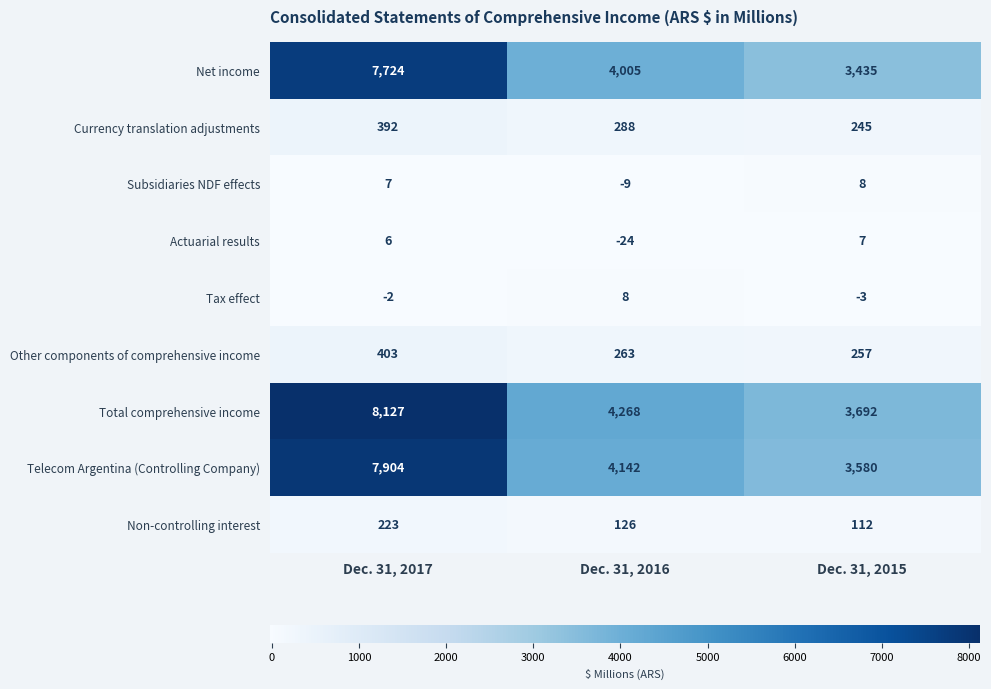

Reading left to right, what are all the values shown in this chart?

Net income: Dec. 31, 2017=7724	Dec. 31, 2016=4005	Dec. 31, 2015=3435
Currency translation adjustments: Dec. 31, 2017=392	Dec. 31, 2016=288	Dec. 31, 2015=245
Subsidiaries NDF effects: Dec. 31, 2017=7	Dec. 31, 2016=-9	Dec. 31, 2015=8
Actuarial results: Dec. 31, 2017=6	Dec. 31, 2016=-24	Dec. 31, 2015=7
Tax effect: Dec. 31, 2017=-2	Dec. 31, 2016=8	Dec. 31, 2015=-3
Other components of comprehensive income: Dec. 31, 2017=403	Dec. 31, 2016=263	Dec. 31, 2015=257
Total comprehensive income: Dec. 31, 2017=8127	Dec. 31, 2016=4268	Dec. 31, 2015=3692
Telecom Argentina (Controlling Company): Dec. 31, 2017=7904	Dec. 31, 2016=4142	Dec. 31, 2015=3580
Non-controlling interest: Dec. 31, 2017=223	Dec. 31, 2016=126	Dec. 31, 2015=112